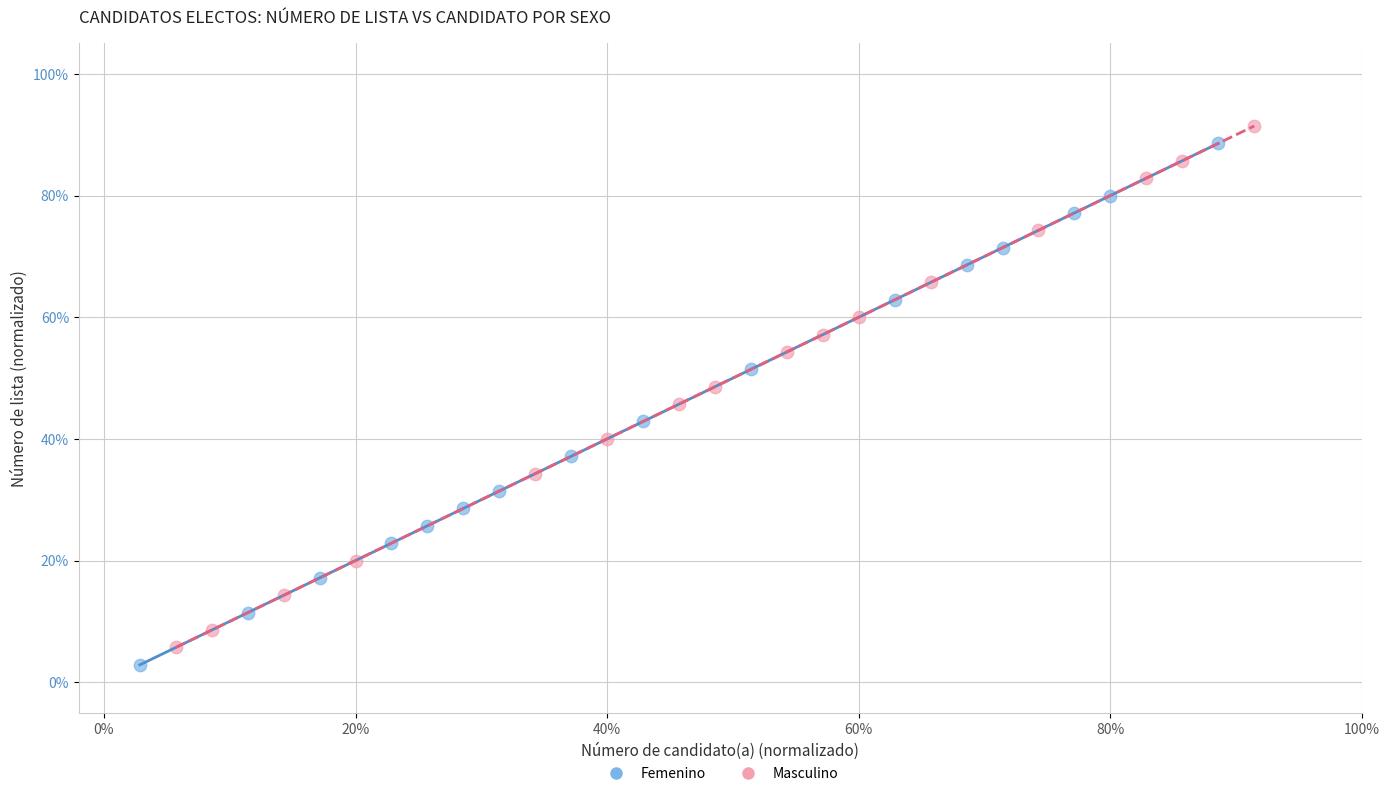

What are all the series names shown in the legend?

Femenino, Masculino